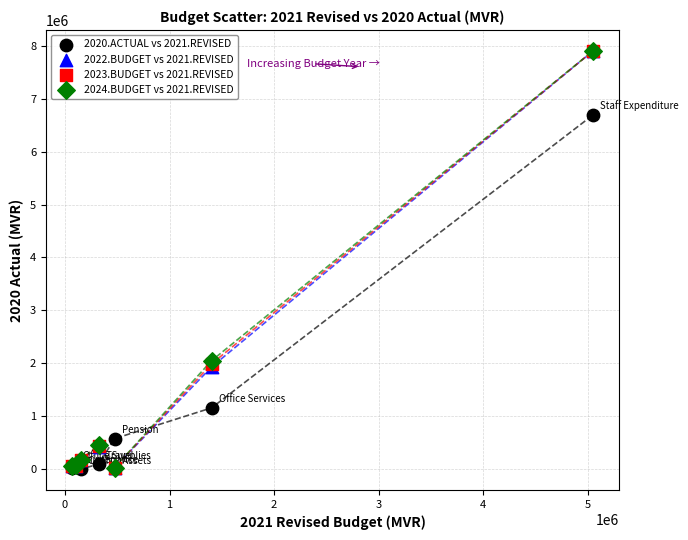

What are all the series names shown in the legend?

2020.ACTUAL vs 2021.REVISED, 2022.BUDGET vs 2021.REVISED, 2023.BUDGET vs 2021.REVISED, 2024.BUDGET vs 2021.REVISED